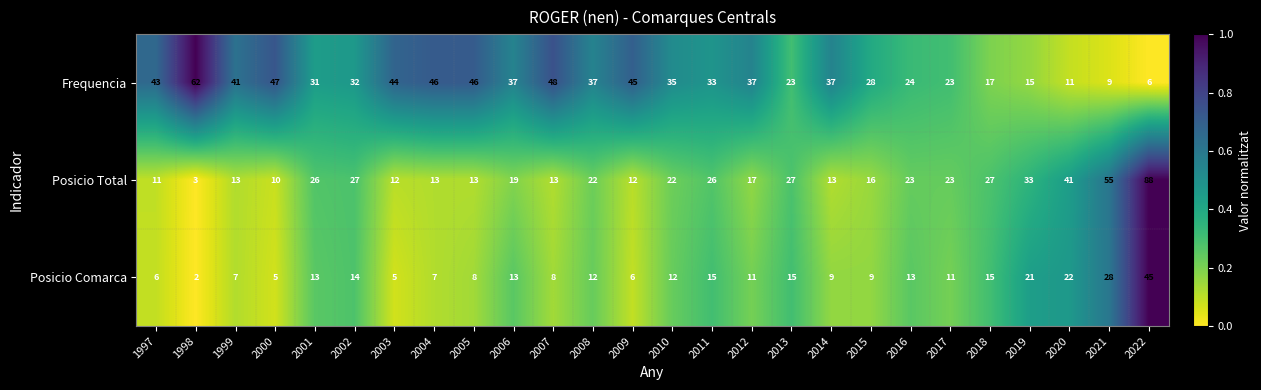

At which category does the chart reach its minimum across all series?

1998